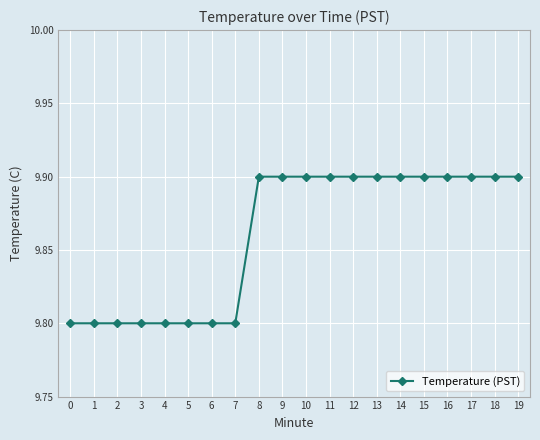

What is the average value?

9.9